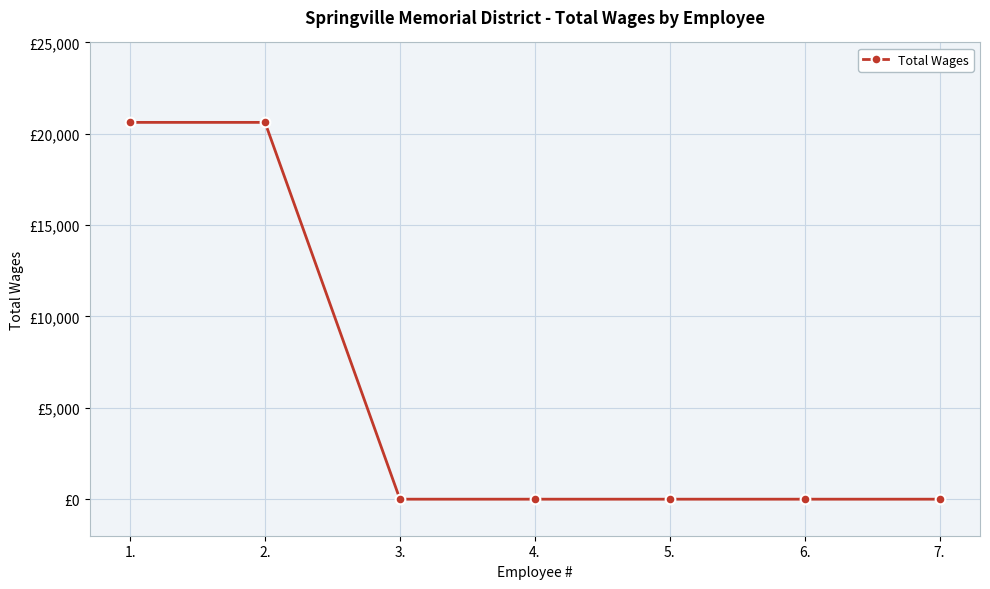

Is this an area chart (filled region under the line)?

No